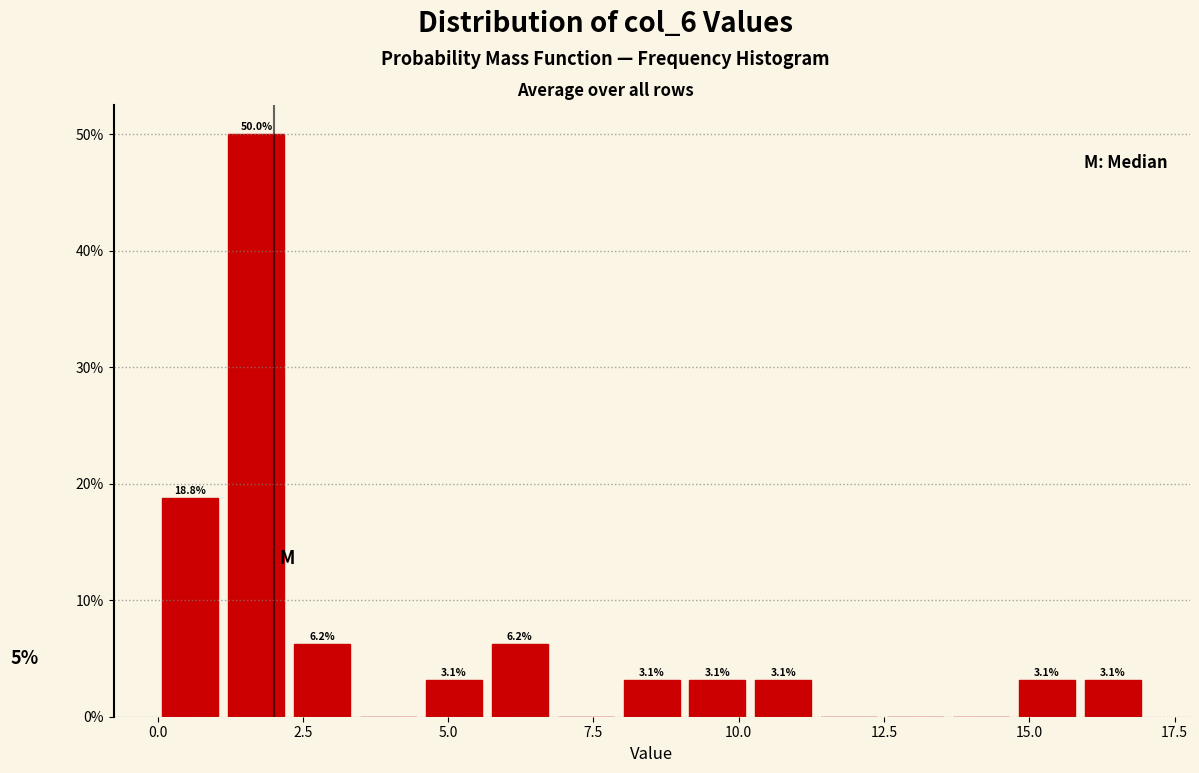

Around what value on the x-axis is the tallest bar? Give the approximate position of its centre, as read against the axis.

1.5